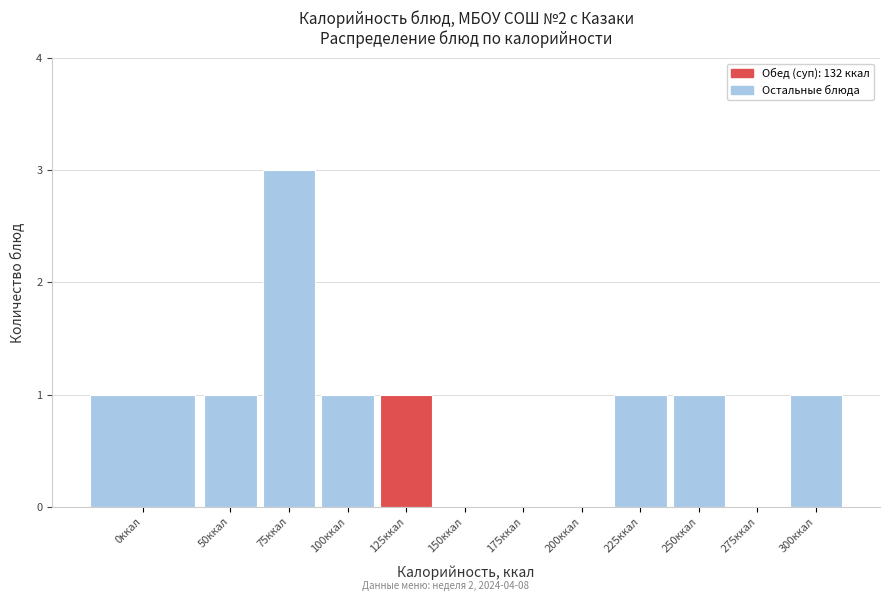

Reading left to right, transcribe all the data shown in this chart.

0ккал=1	50ккал=1	75ккал=3	100ккал=1	125ккал=1	150ккал=0	175ккал=0	200ккал=0	225ккал=1	250ккал=1	275ккал=0	300ккал=1